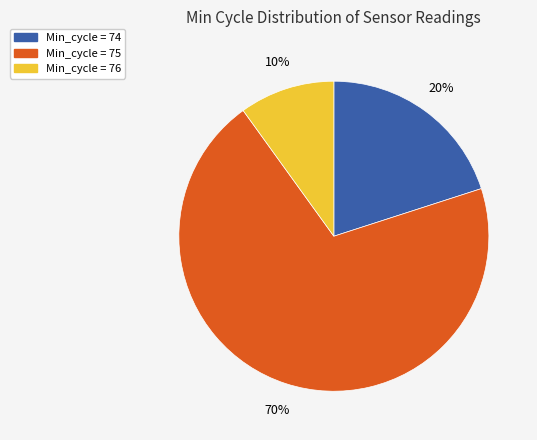

Is the sum of Min_cycle = 76 and Min_cycle = 74 greater than half?

No